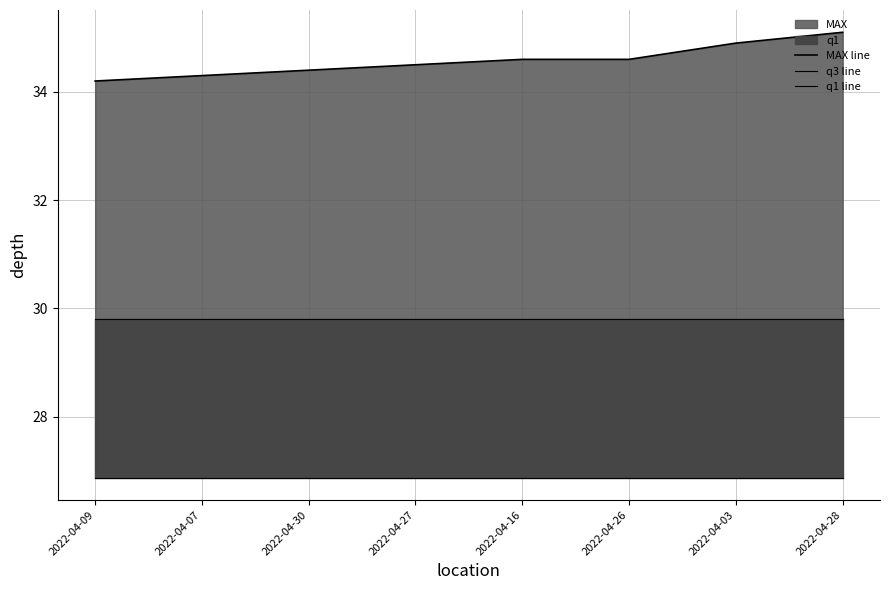

True or false: q1 line and MAX line intersect in this chart.

False